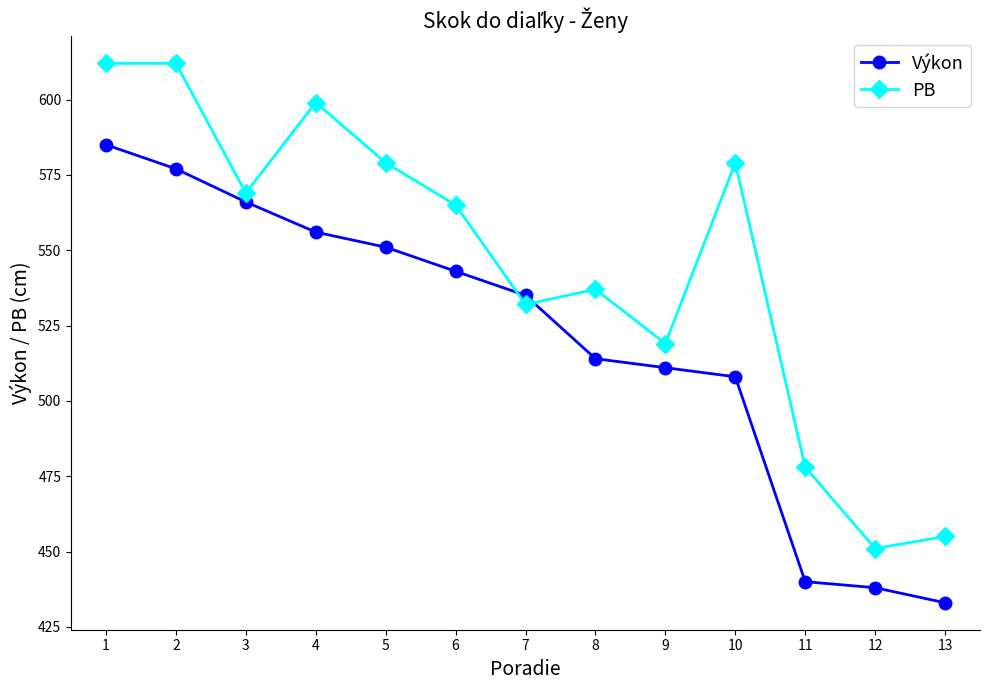

What is the difference between the highest and lowest values at 13?

22